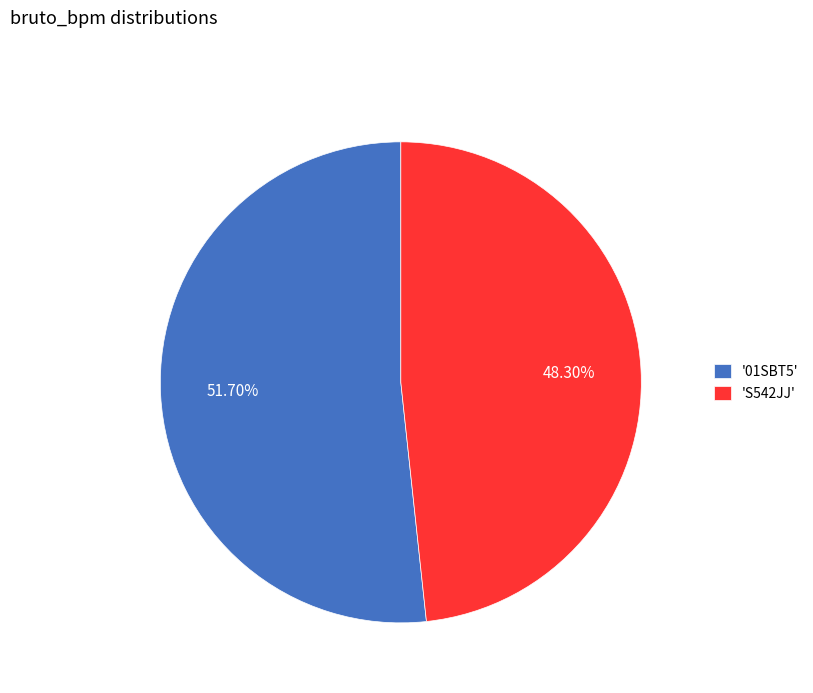

Is 'S542JJ' the majority of the pie?

No